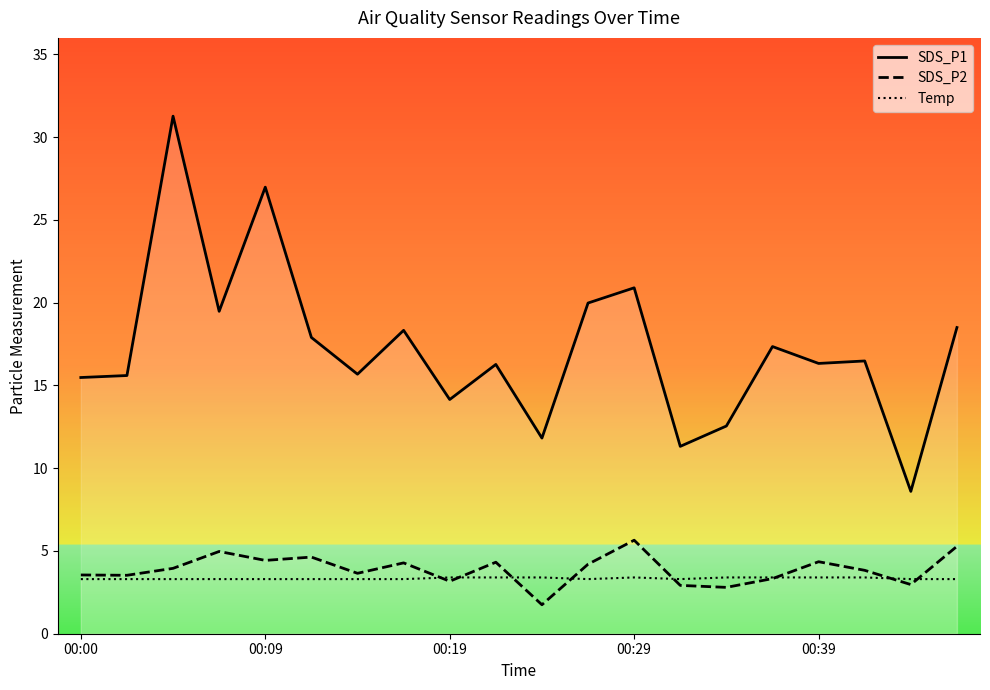

What is the smallest value displayed?

1.8